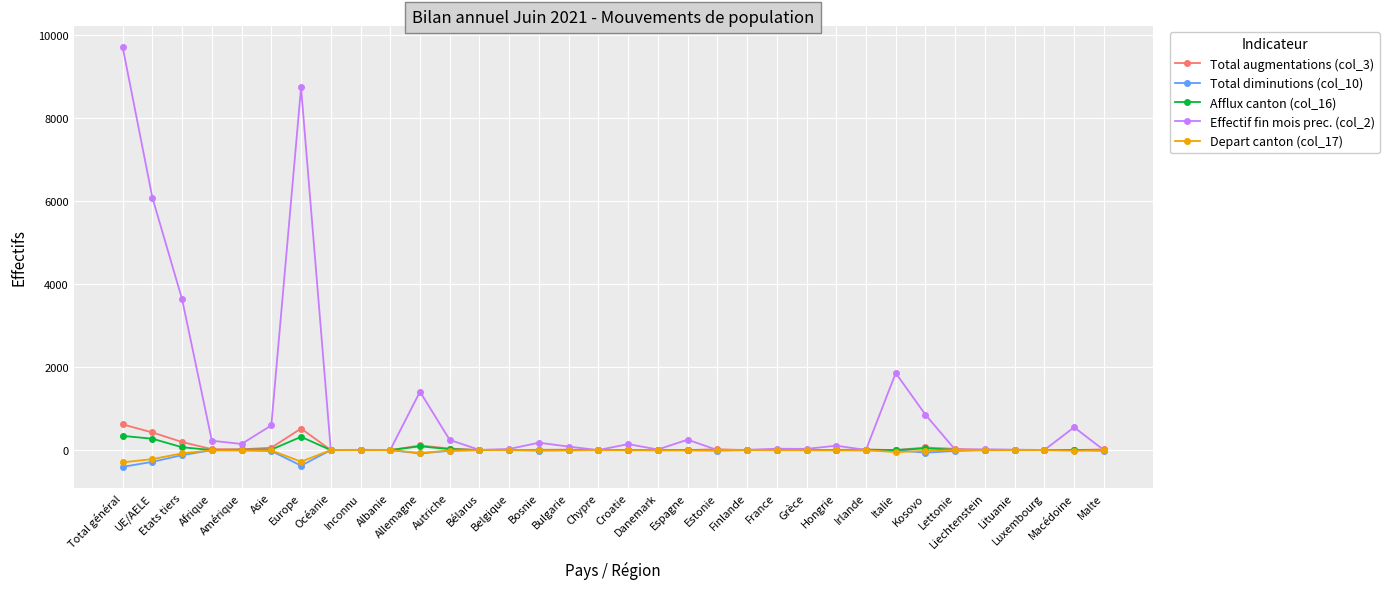

What is the maximum value shown in the chart?

9713